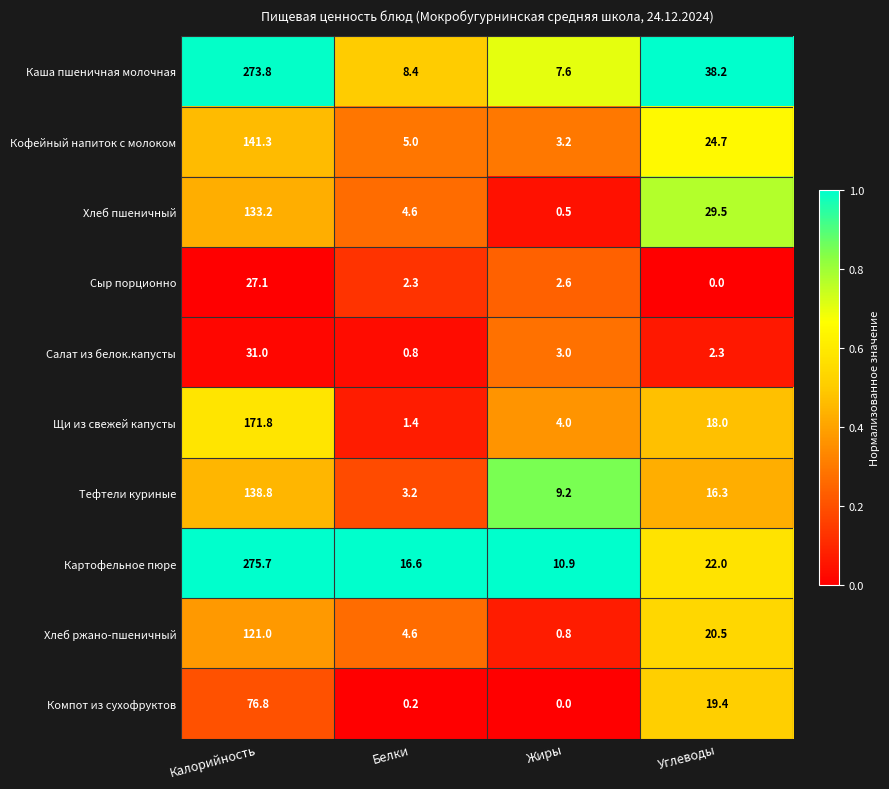

Where does the Хлеб ржано-пшеничный series first go above 20?

Калорийность